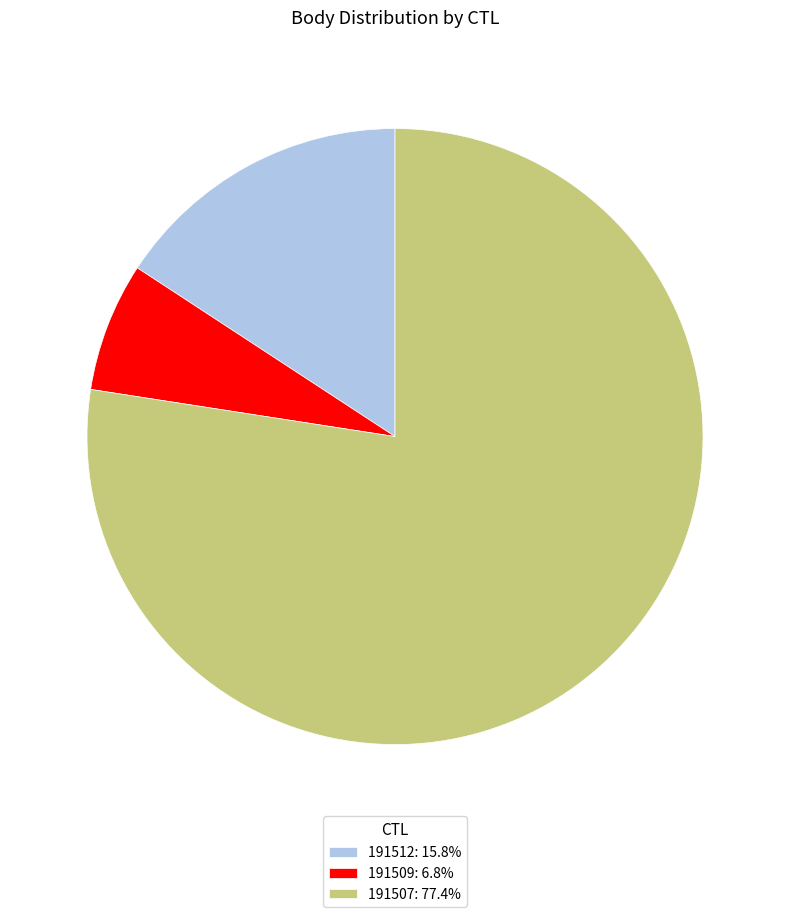

How many segments does this pie chart have?

3